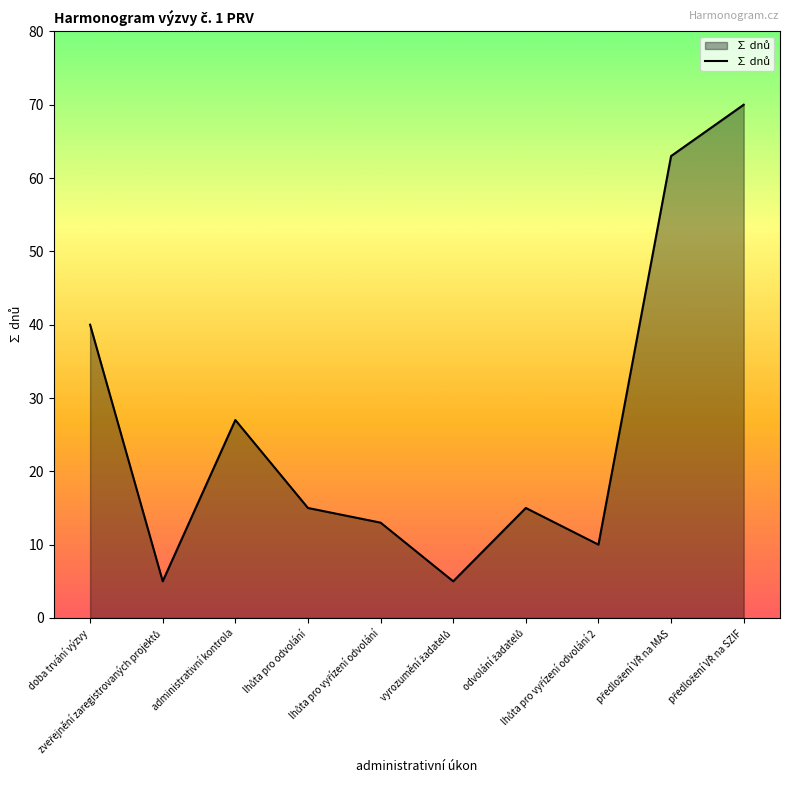

What is the greatest value displayed?

70